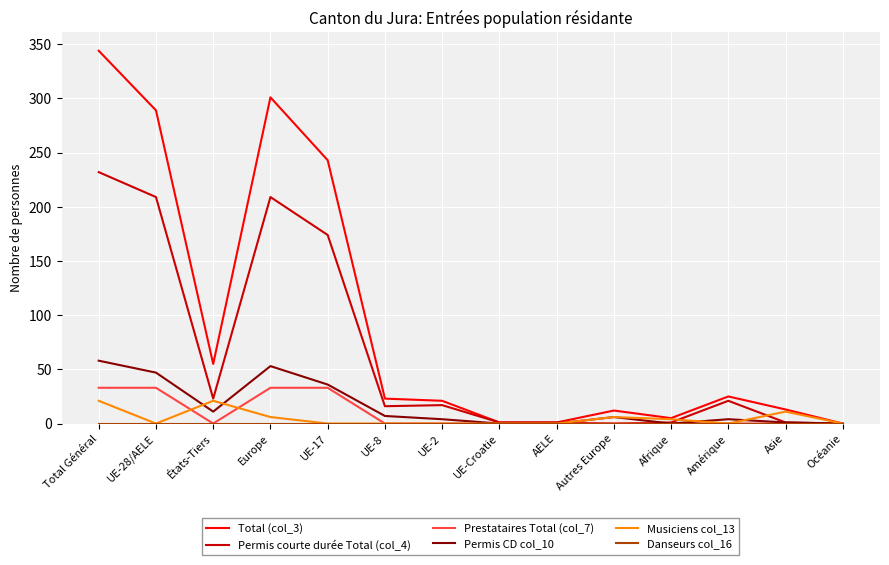

The value of Permis courte durée Total (col_4) at Océanie is 0. True or false?

True